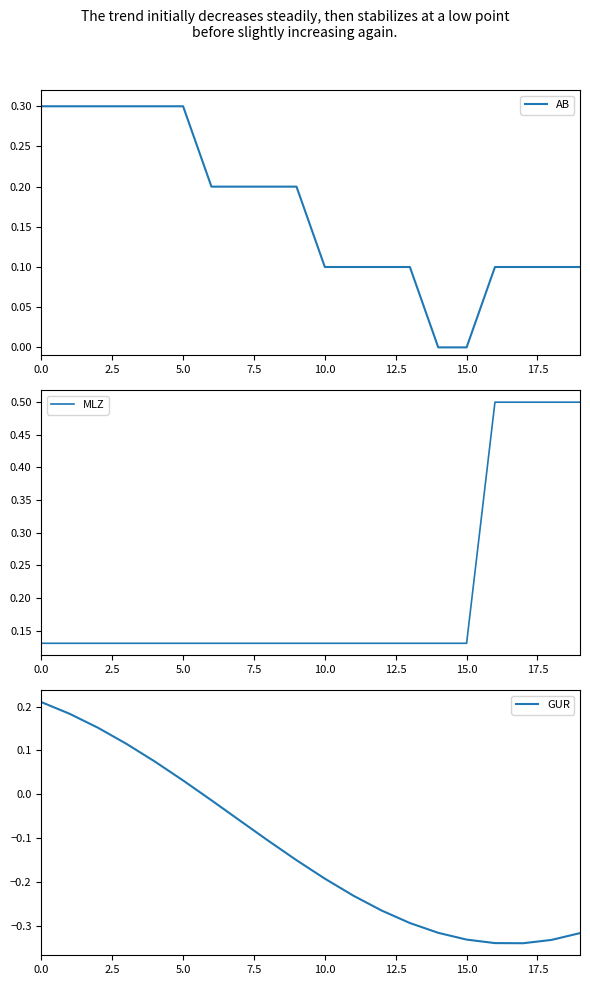

What is the label of the 20th point from the left?

19